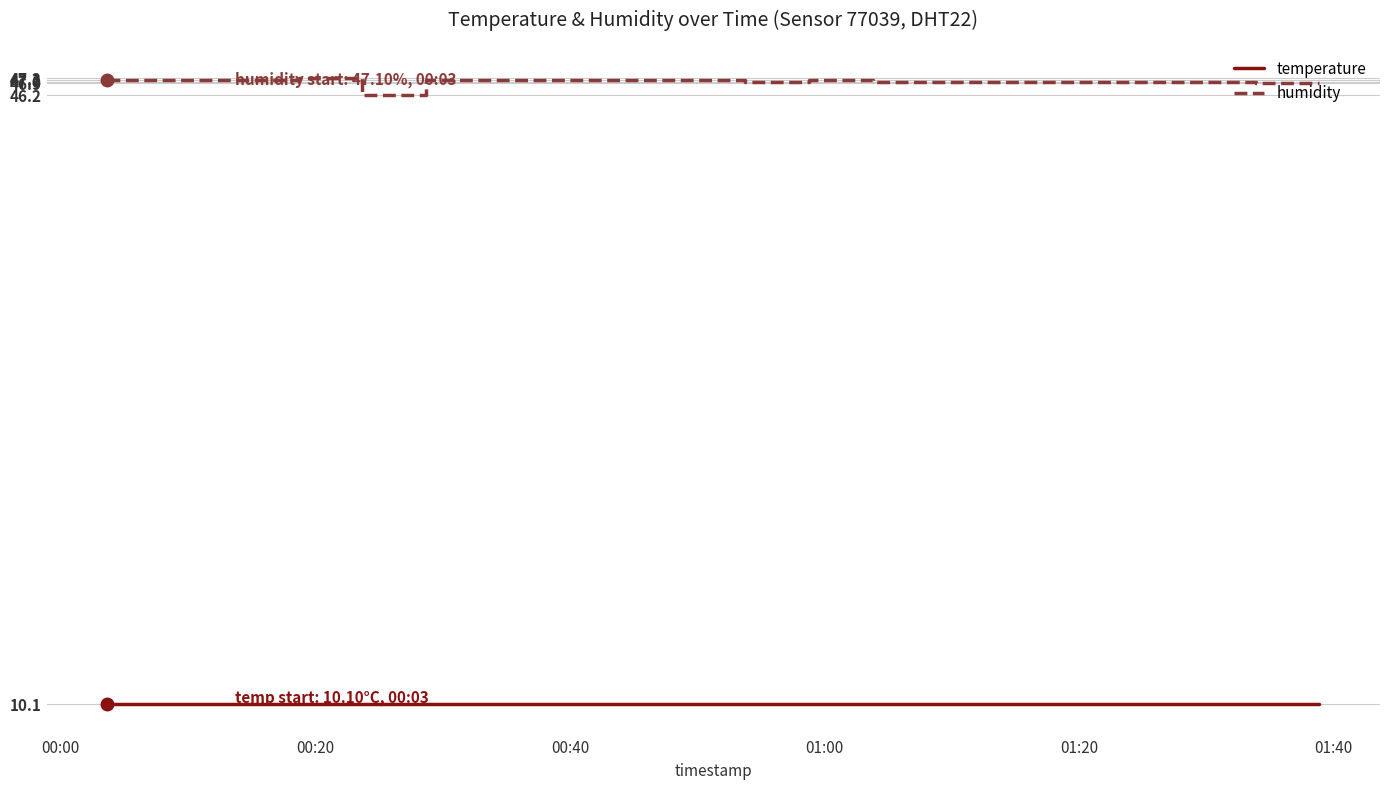

How many categories are shown in the chart?

20